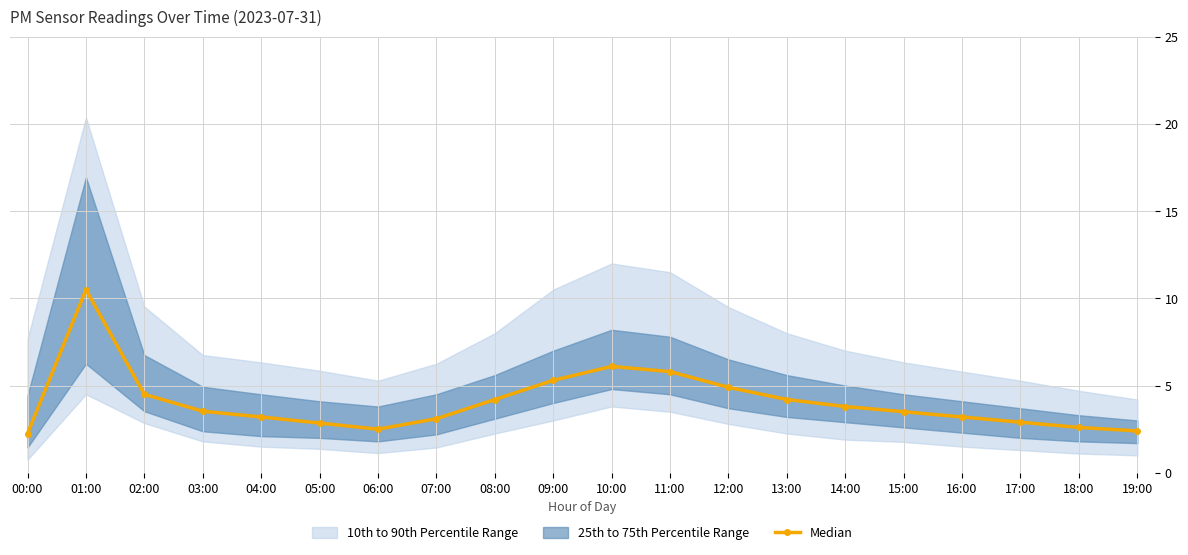

True or false: the data shows 2.2 at 00:00.

True